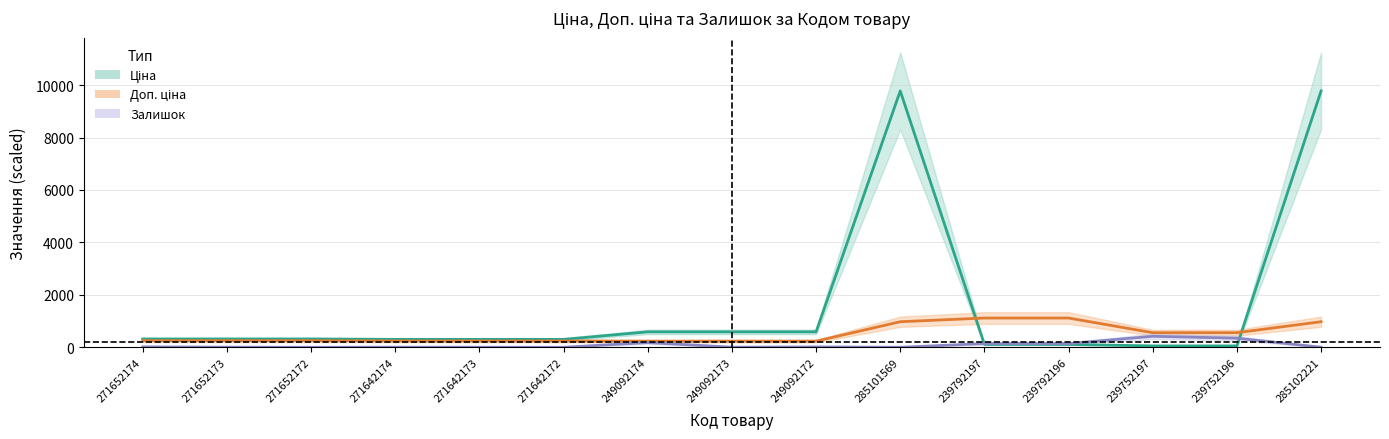

Which category has the lowest value in the Залишок series?

271652172